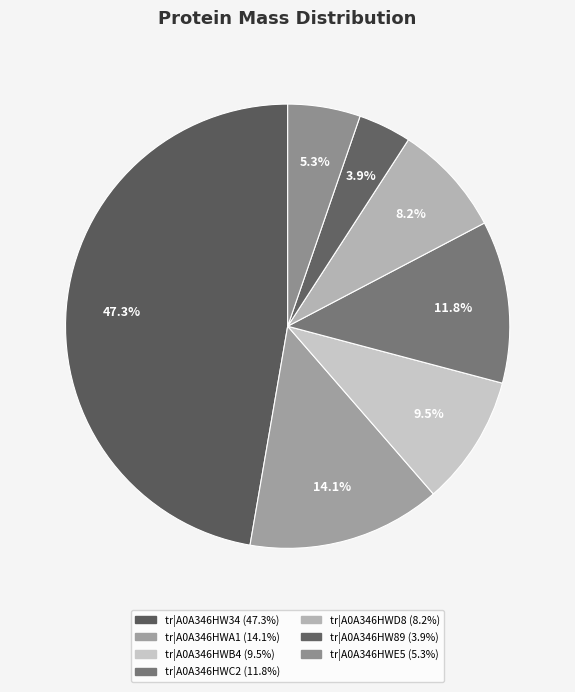

Between tr|A0A346HW89 and tr|A0A346HW34, which is larger?

tr|A0A346HW34